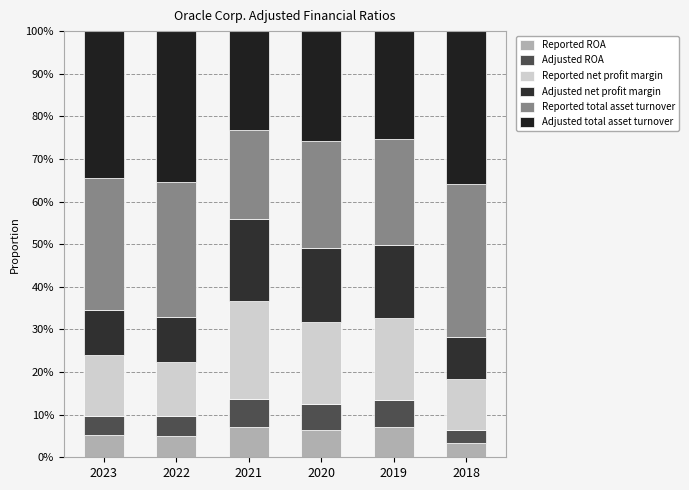

How many categories are shown in the chart?

6